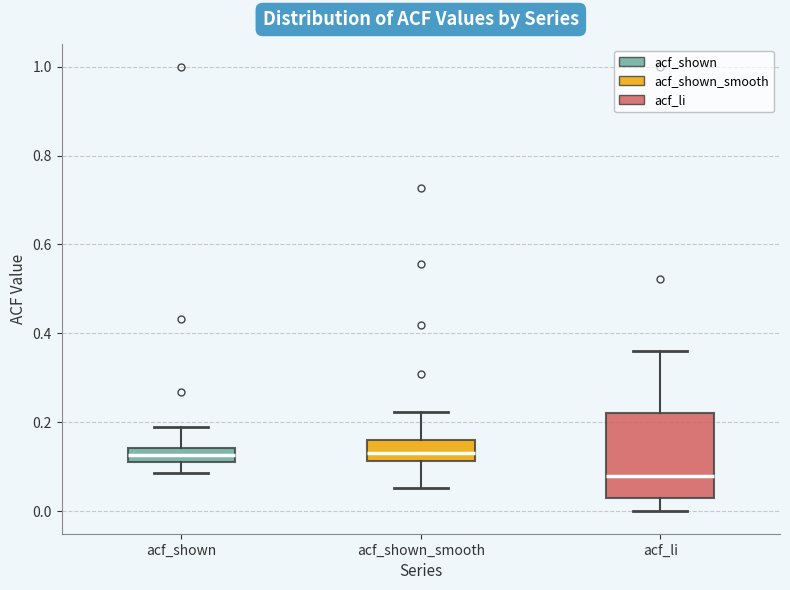

Reading left to right, read every box against the y-axis: the position of its median line, the range the box covers, and the ends of its whiskers. The values are not printed on the chart, so give them approximately, as read against the axis.

acf_shown: median 0.12, box 0.10 to 0.14, whiskers 0.08 to 0.18
acf_shown_smooth: median 0.14, box 0.12 to 0.16, whiskers 0.06 to 0.22
acf_li: median 0.08, box 0.02 to 0.22, whiskers 0.00 to 0.36